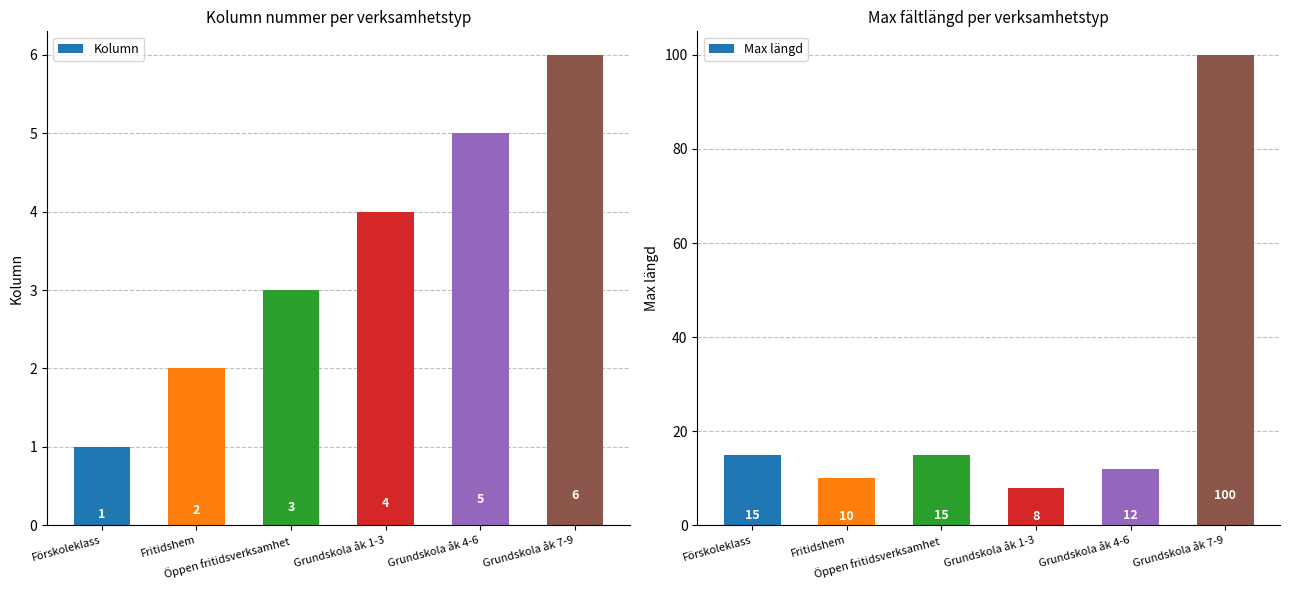

What value does the Max längd series have at Grundskola åk 7-9, to the nearest 10?

100